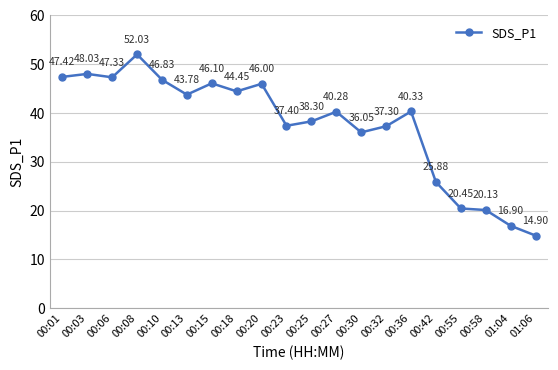

At which label is the value closest to 33?

00:30